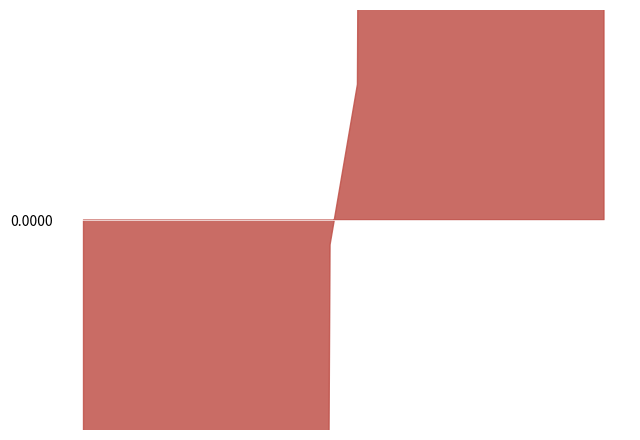

Which series has the largest range (max minus min)?

Доступность услуг для инвалидов